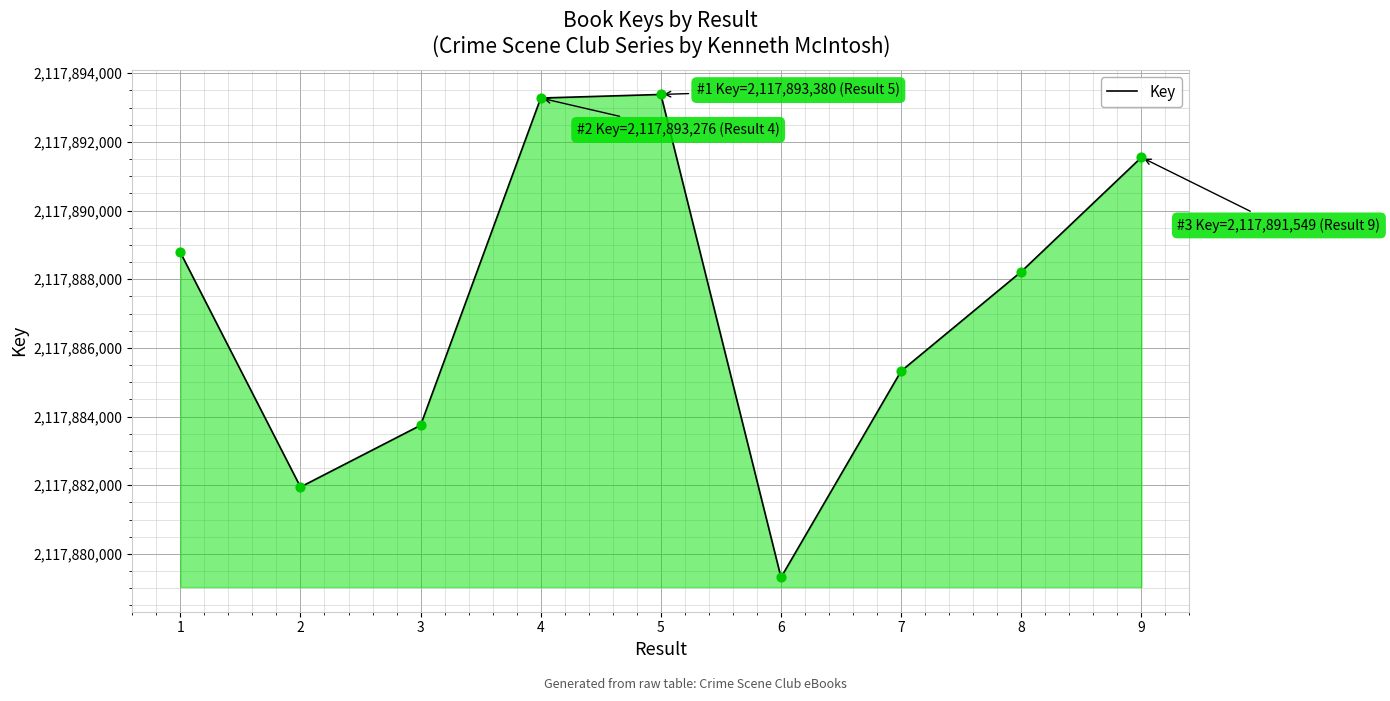

Between 8 and 2, which is larger?

8